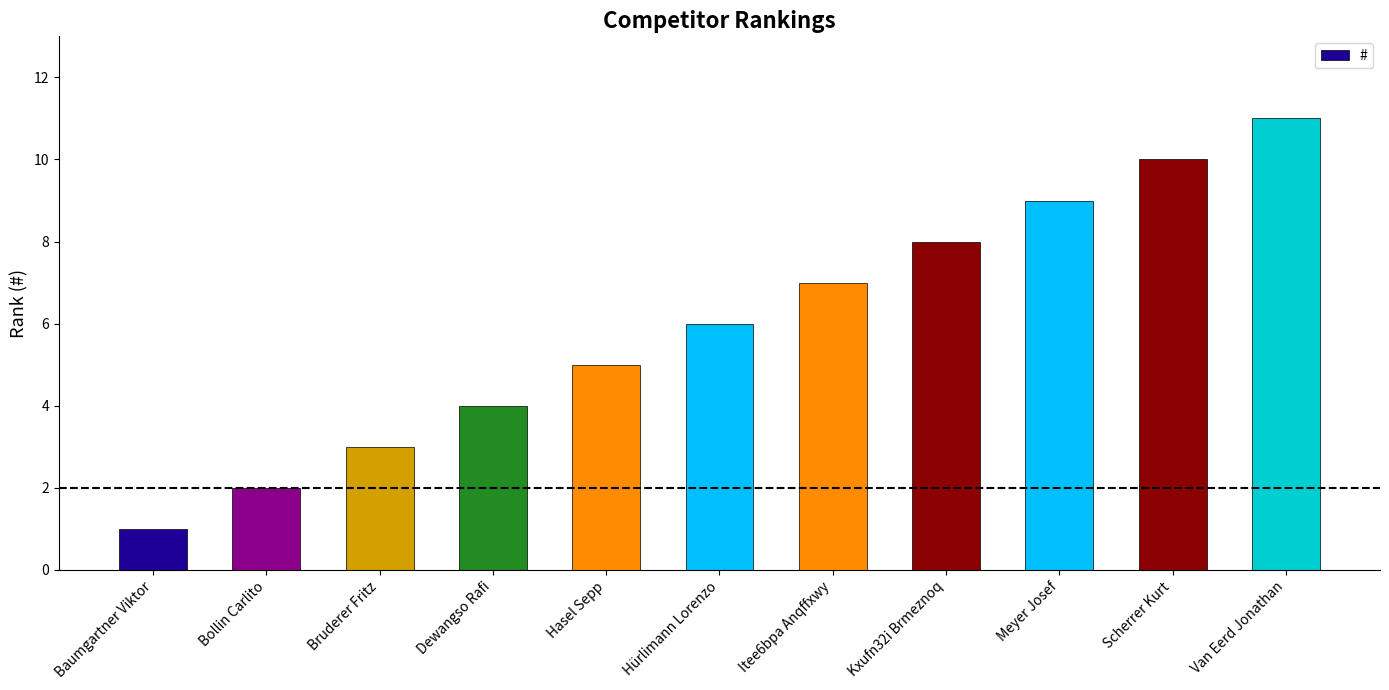

Reading left to right, transcribe all the data shown in this chart.

Baumgartner Viktor=1	Bollin Carlito=2	Bruderer Fritz=3	Dewangso Rafi=4	Hasel Sepp=5	Hürlimann Lorenzo=6	Itee6bpa Anqffxwy=7	Kxufn32i Brmeznoq=8	Meyer Josef=9	Scherrer Kurt=10	Van Eerd Jonathan=11